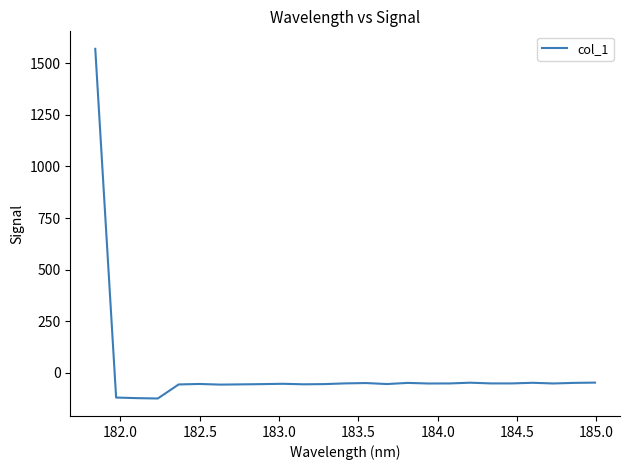

What is the smallest value displayed?

-123.9